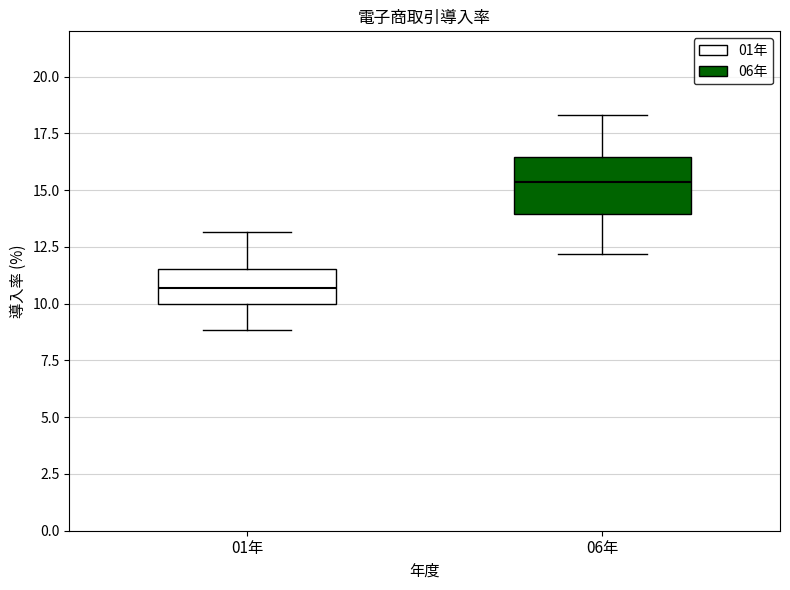

Which box has the highest median line?

06年